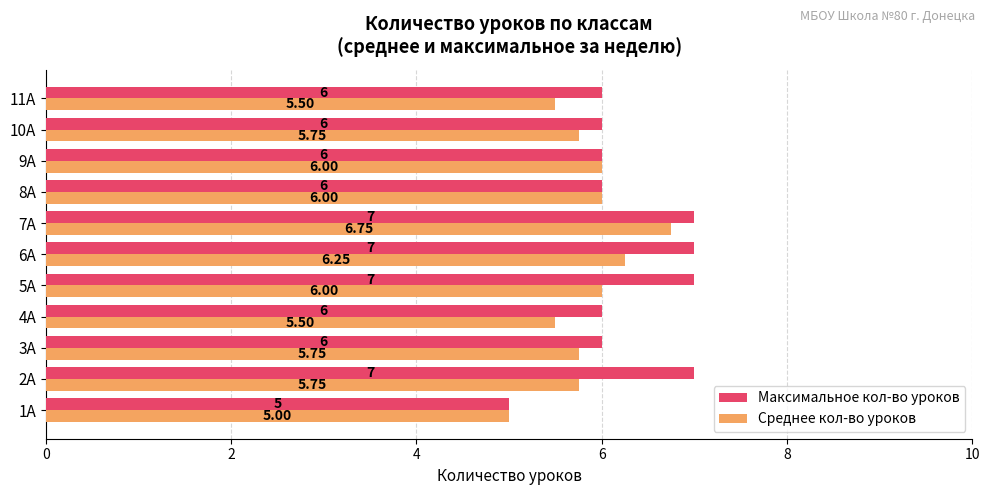

Rank the series by their maximum value, from lowest to highest.

Среднее кол-во уроков, Максимальное кол-во уроков